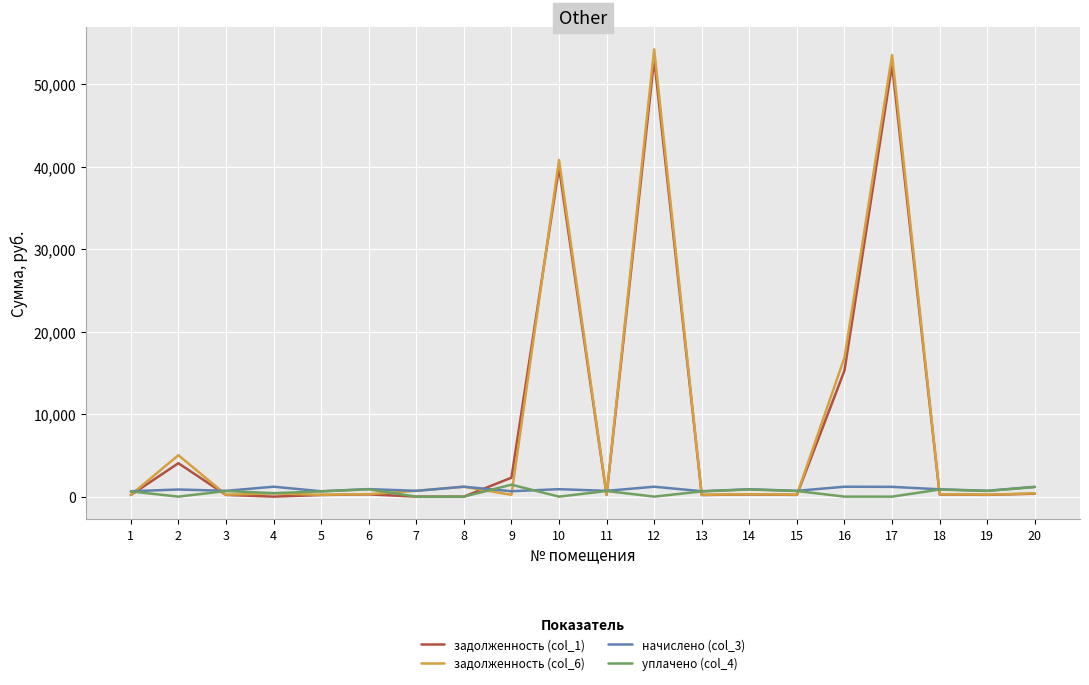

The value of задолженность (col_1) at 12 is 14877.7. True or false?

False